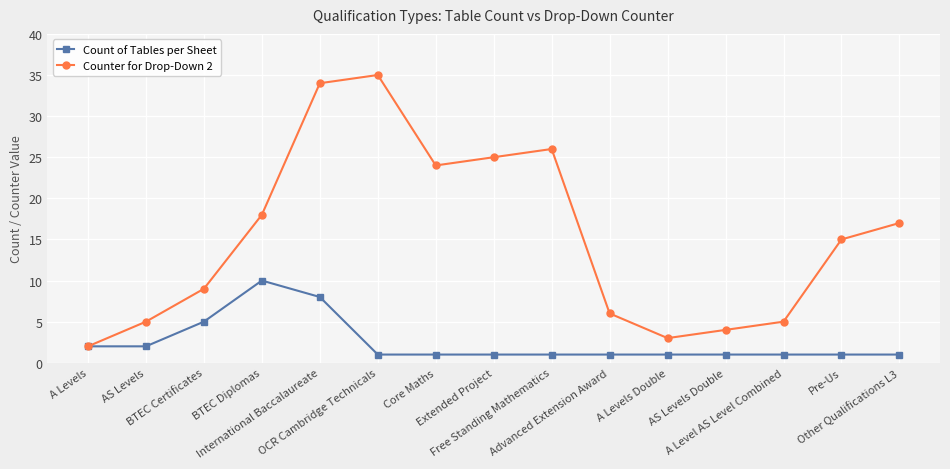

True or false: Counter for Drop-Down 2 has more than 2 interior local peaks.

False